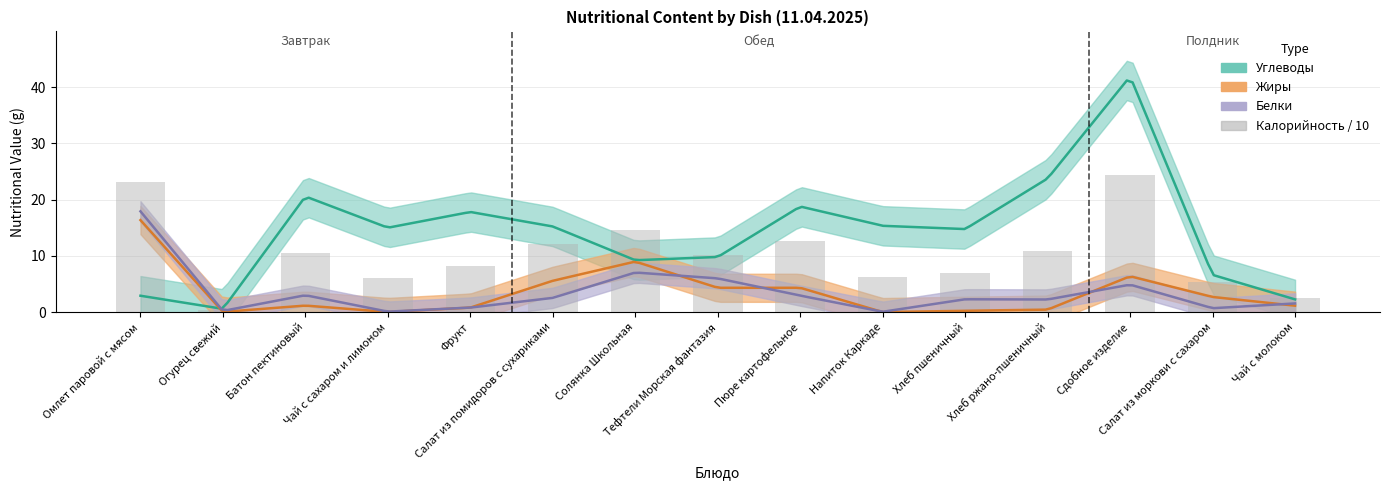

How many data points are above 10?

8